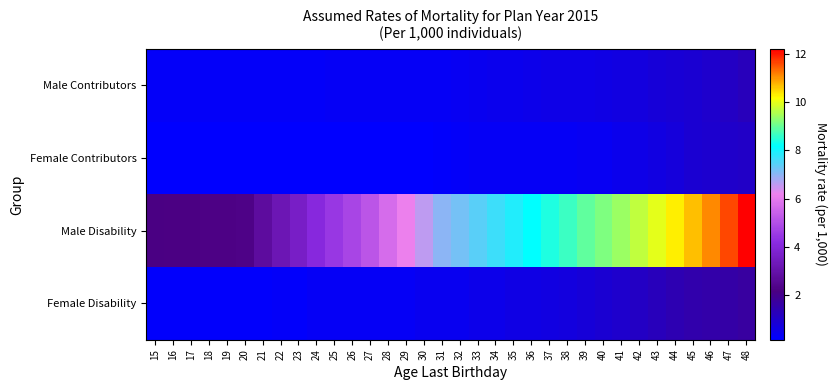

At how many categories does at least one series exceed 5?

22